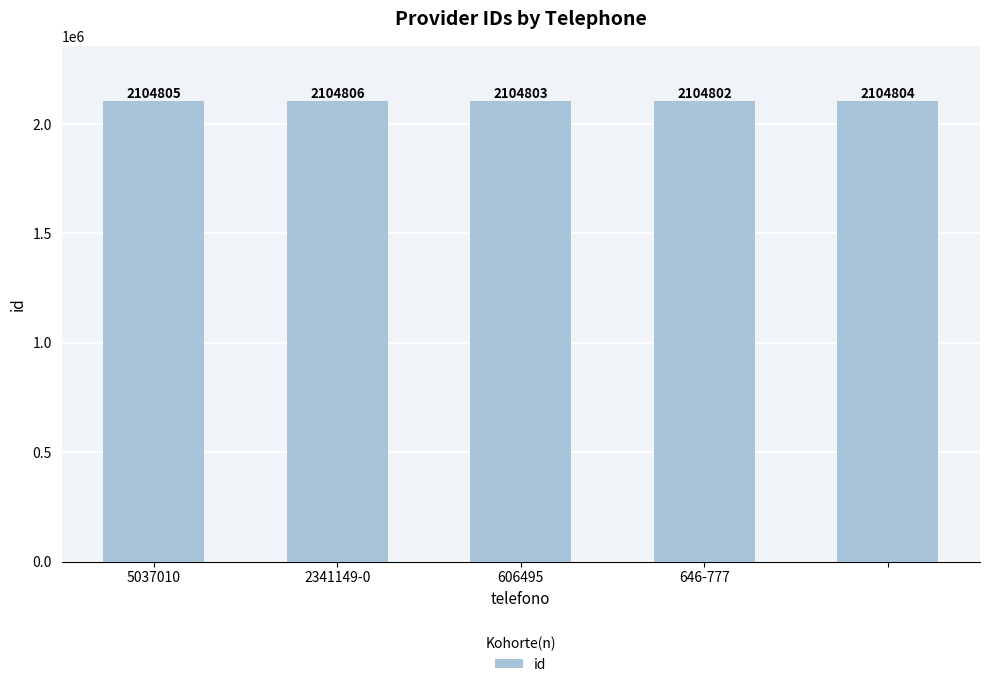

What is the average value?

2104804